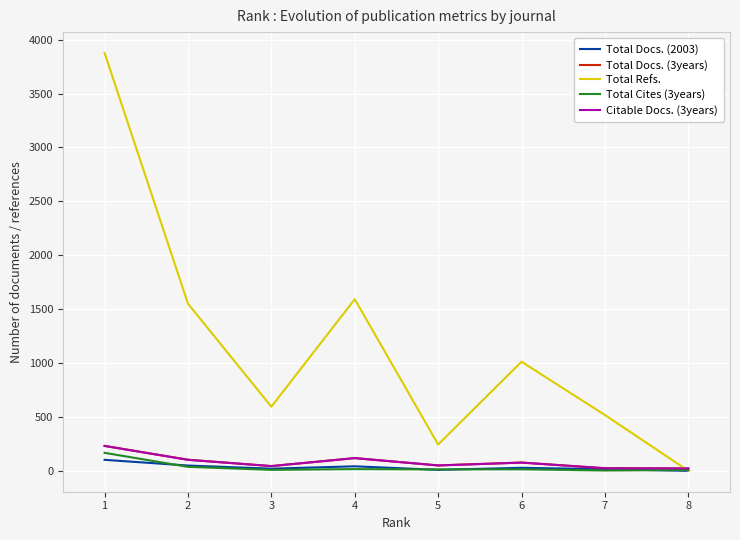

Reading left to right, extract all data points from this chart.

Total Docs. (2003): 102	49	20	42	9	28	15	0
Total Docs. (3years): 231	103	44	118	50	77	24	22
Total Refs.: 3876	1550	595	1592	244	1012	518	0
Total Cites (3years): 167	37	9	16	13	14	3	8
Citable Docs. (3years): 231	102	44	118	50	76	24	22